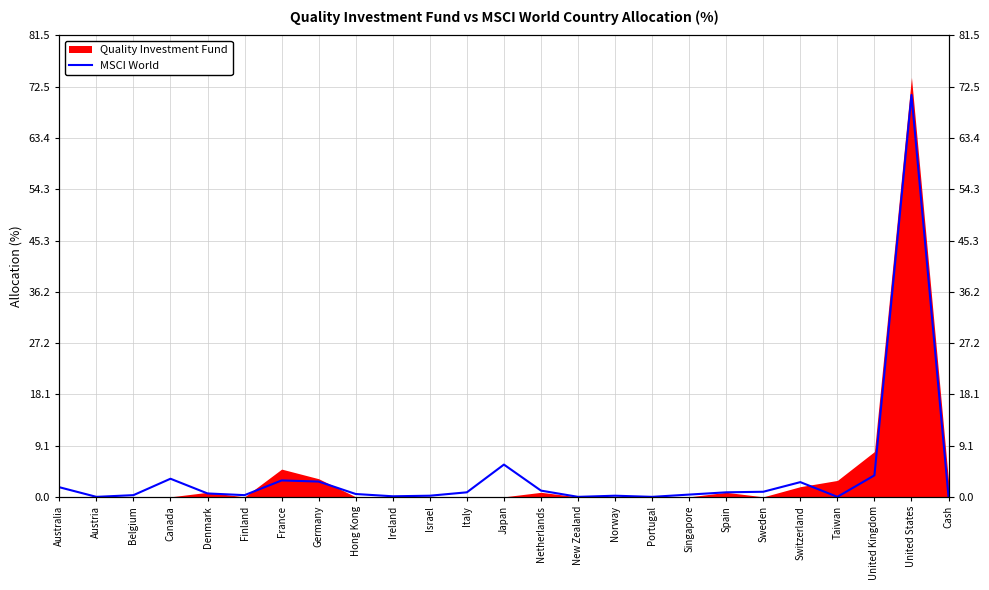

Which label corresponds to the largest value in the chart?

United States